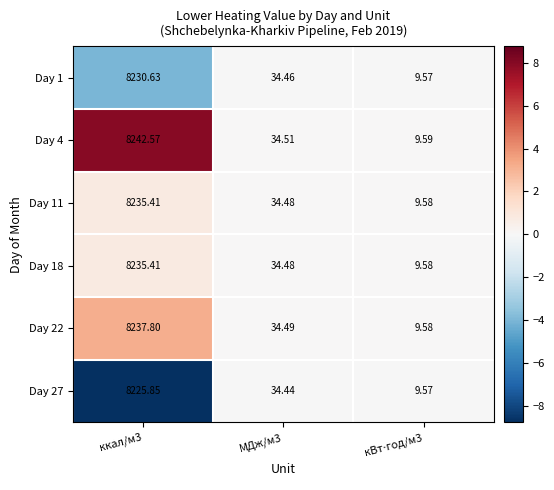

Reading left to right, list all the values displayed in this chart.

Day 1: ккал/м3=8230.6	МДж/м3=34.5	кВт⋅год/м3=9.6
Day 4: ккал/м3=8242.6	МДж/м3=34.5	кВт⋅год/м3=9.6
Day 11: ккал/м3=8235.4	МДж/м3=34.5	кВт⋅год/м3=9.6
Day 18: ккал/м3=8235.4	МДж/м3=34.5	кВт⋅год/м3=9.6
Day 22: ккал/м3=8237.8	МДж/м3=34.5	кВт⋅год/м3=9.6
Day 27: ккал/м3=8225.9	МДж/м3=34.4	кВт⋅год/м3=9.6